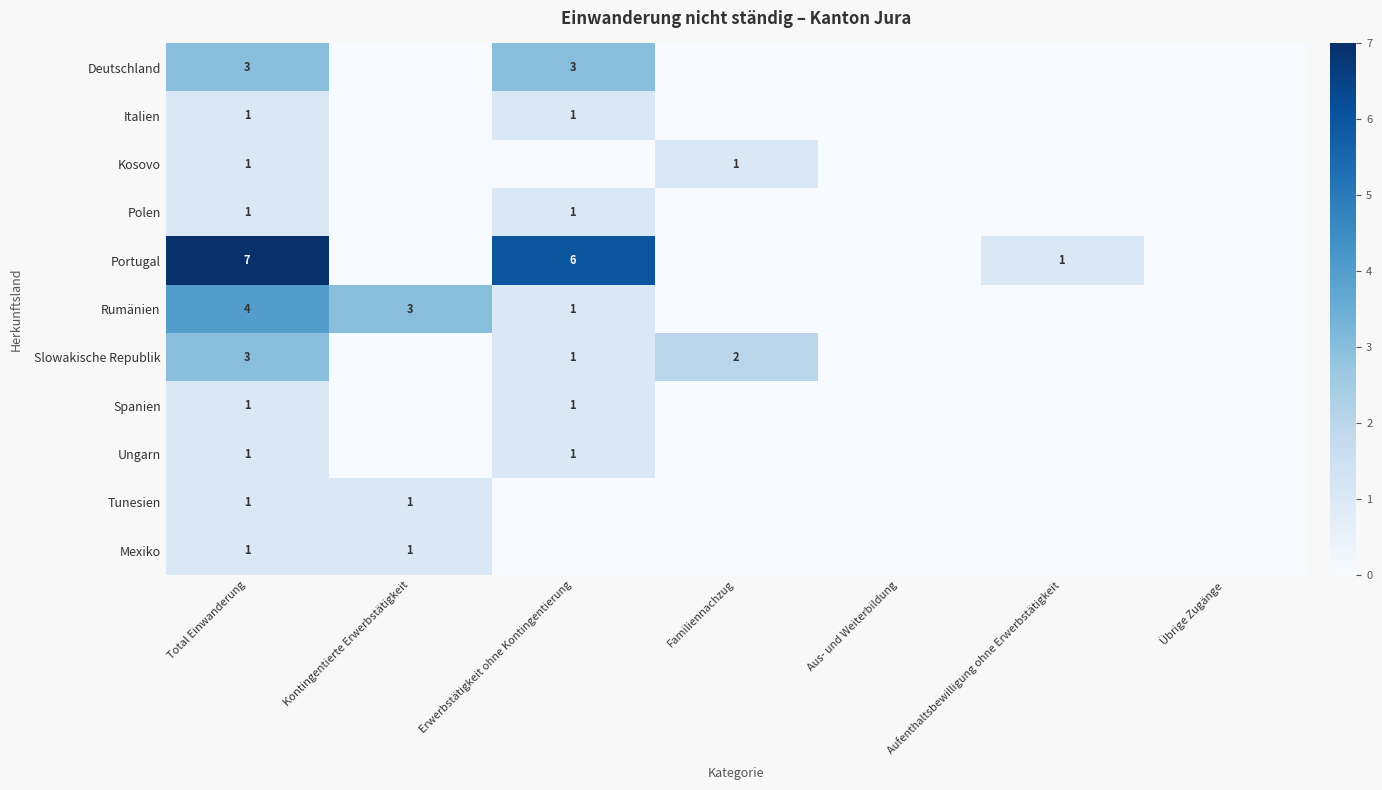

Is it true that Italien equals 1 at Erwerbstätigkeit ohne Kontingentierung?

True